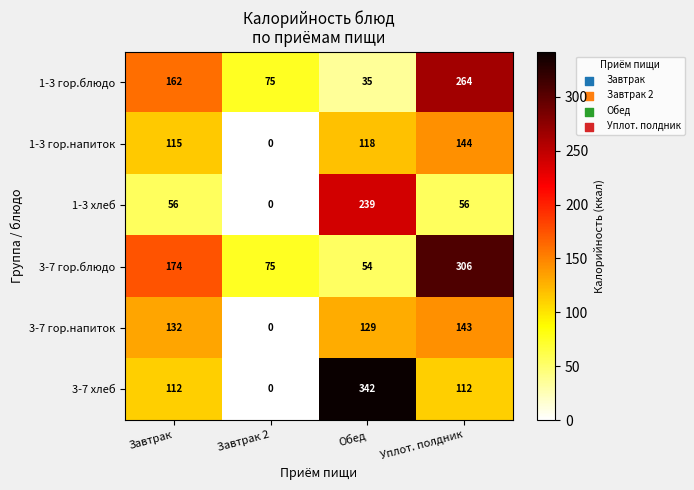

Where is 1-3 гор.блюдо nearest to the value 149?

Завтрак